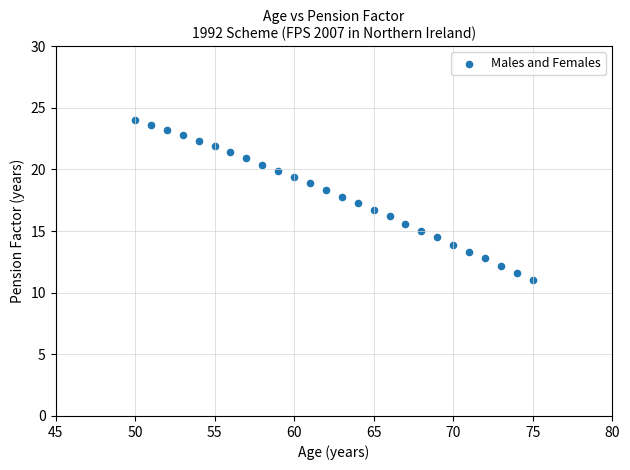

What is the range of X values (max minus min)?

25.0